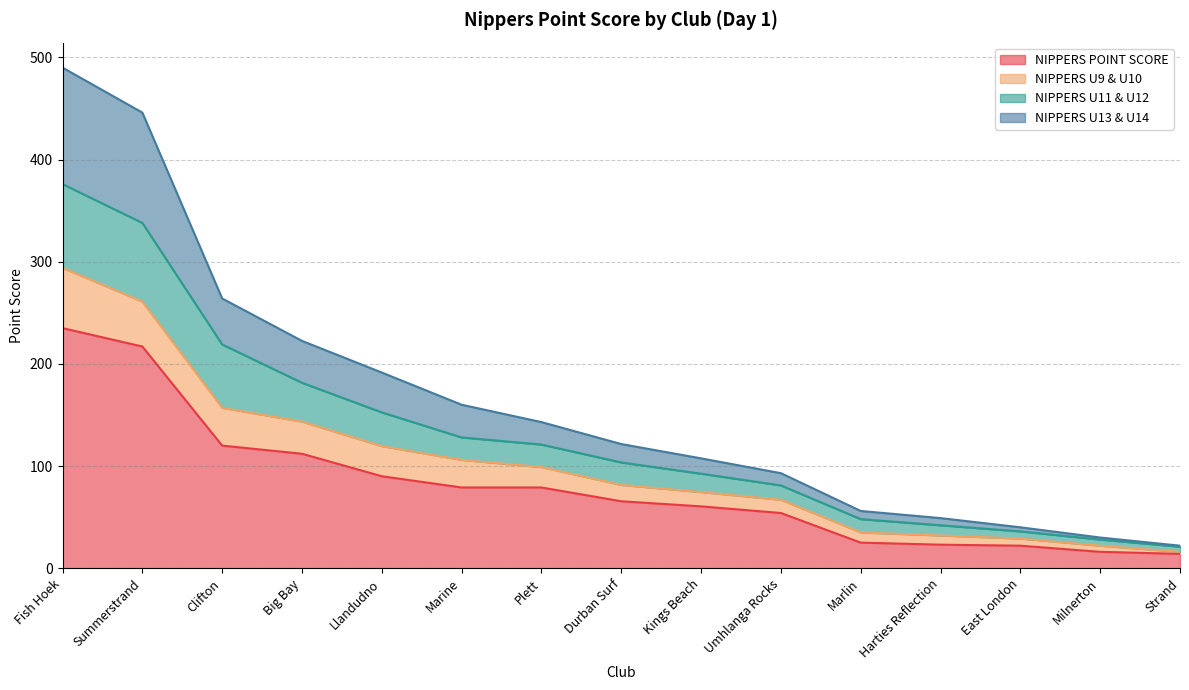

At which label does NIPPERS U13 & U14 reach its minimum?

Strand